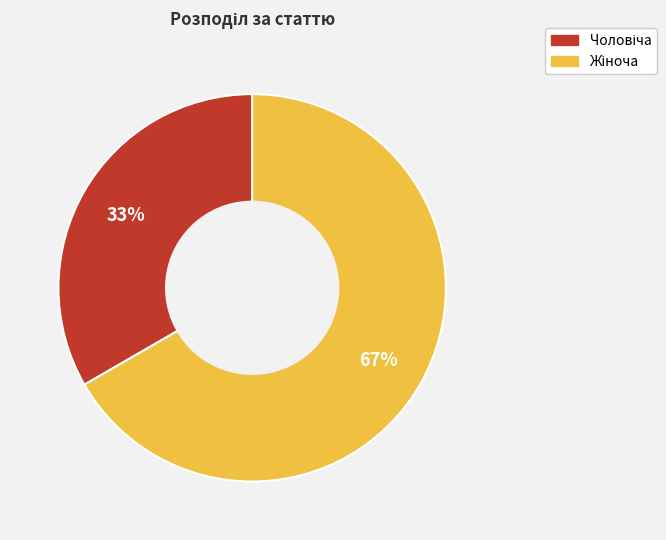

Does any single category account for the majority?

Yes